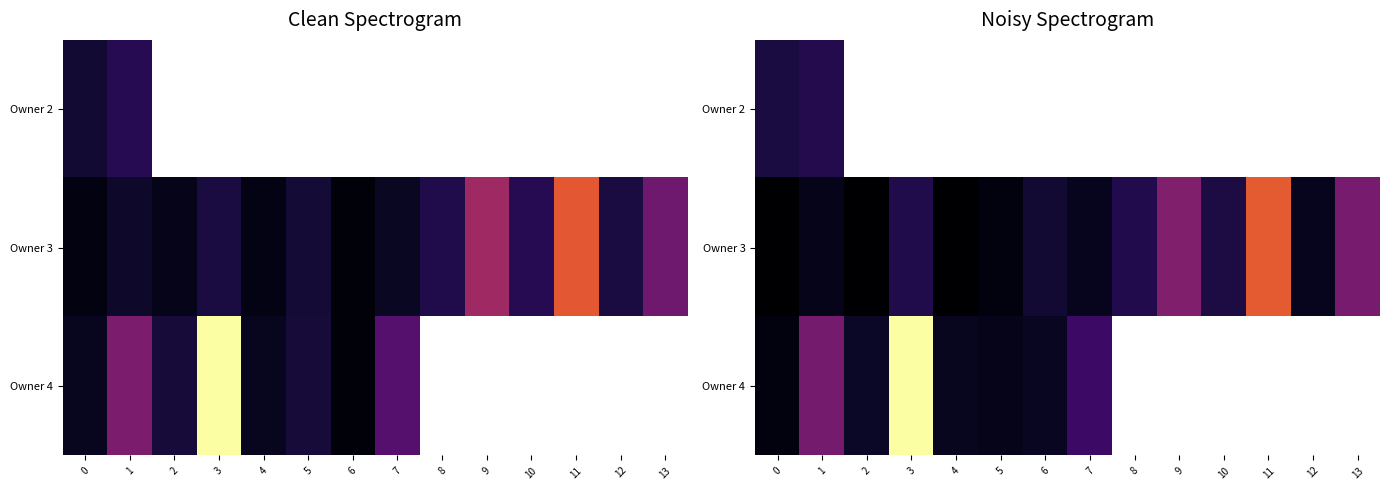

Which label corresponds to the largest value in the chart?

3